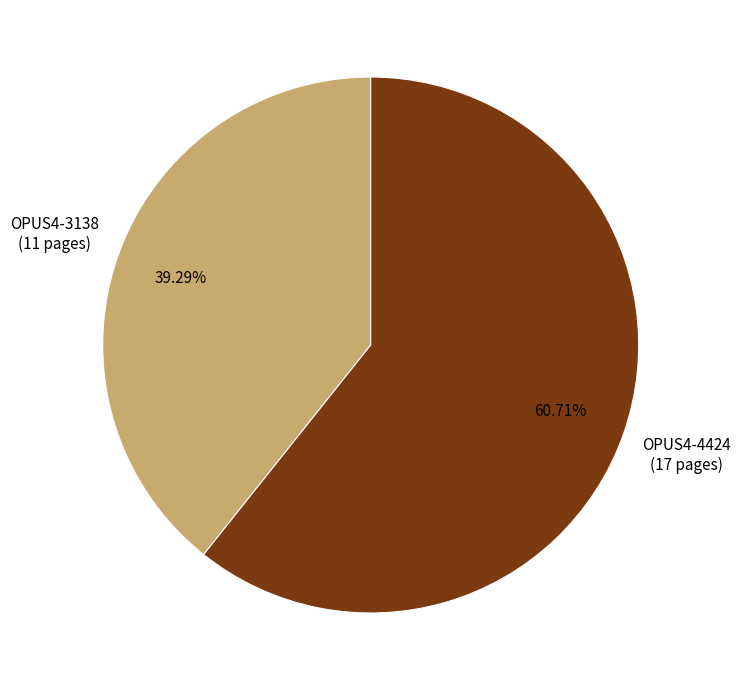

Is there any slice that represents more than half of the pie?

Yes